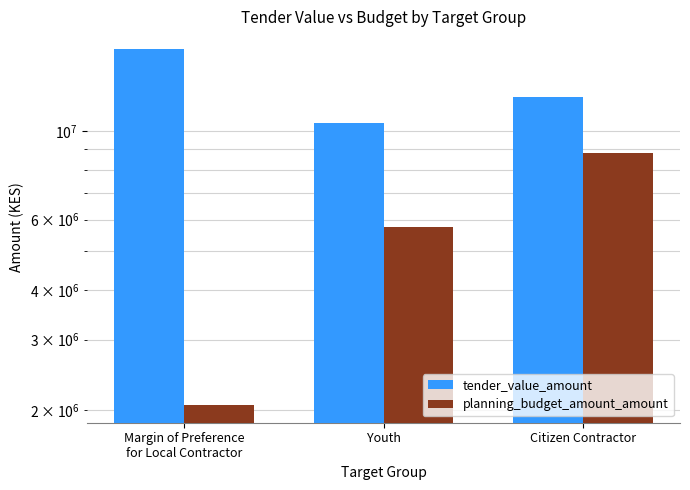

What is the label of the 1st bar from the right?

Citizen Contractor